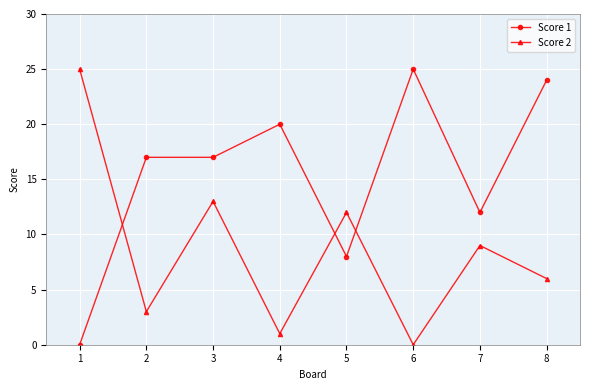

What is the value of the Score 2 point at the 2nd from the left?

3